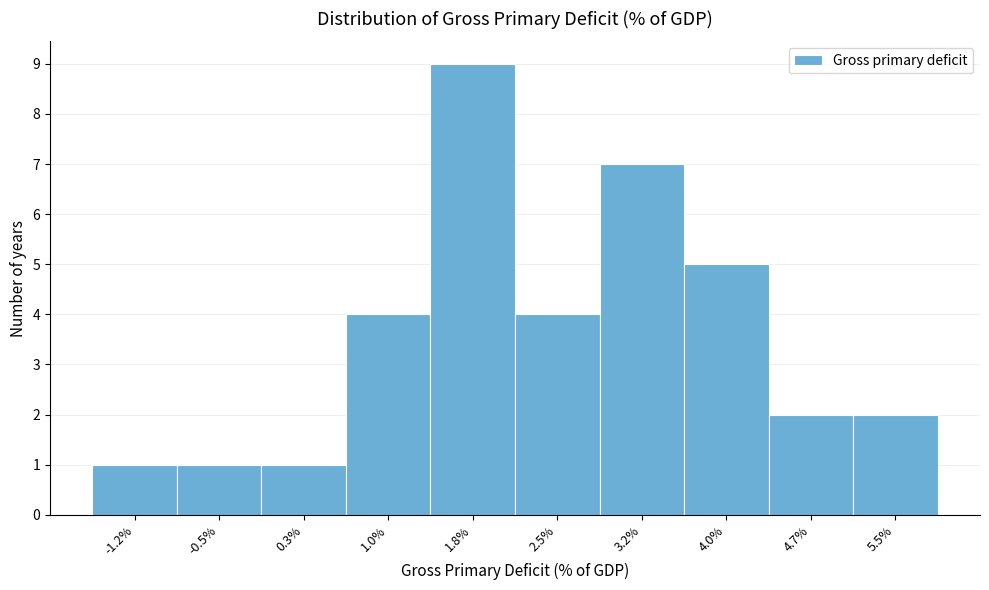

Reading right to left, what are all the values shown in this chart?

2	2	5	7	4	9	4	1	1	1